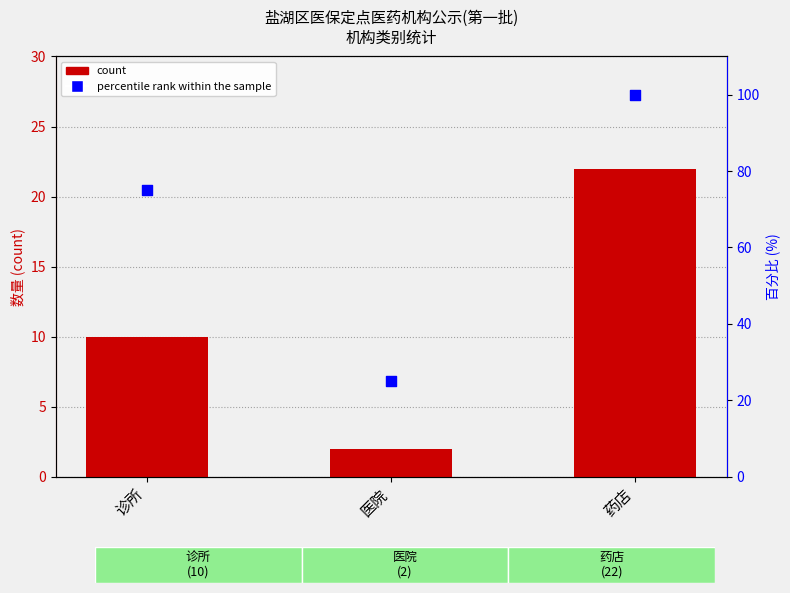

Which series contains the lowest Y value?

count